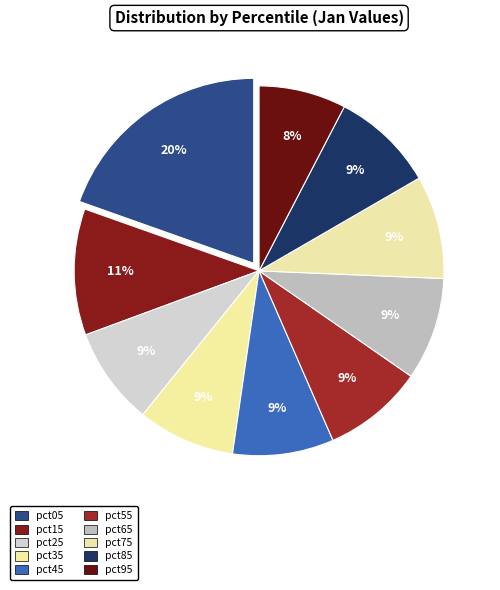

How many slices are in this pie chart?

10